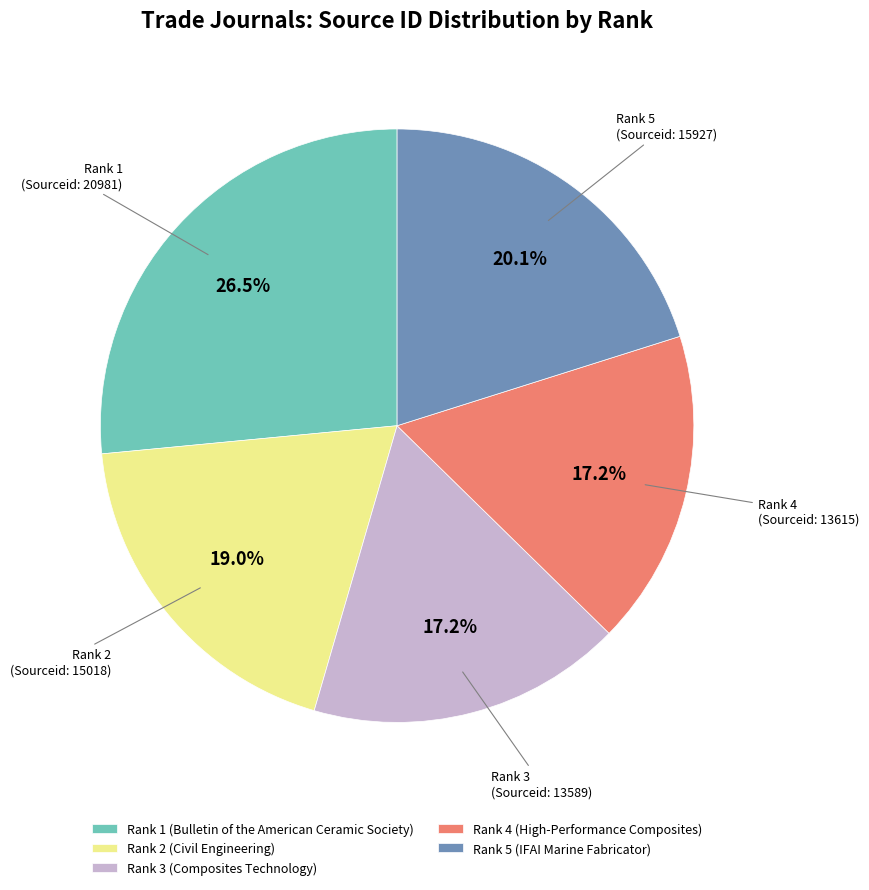

Count the number of slices in the pie.

5